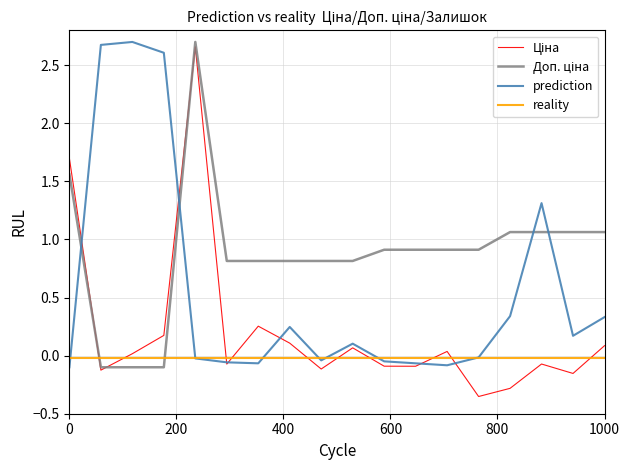

Reading right to left, extract all data points from this chart.

Ціна: 0.1	-0.2	-0.1	-0.3	-0.4	0.0	-0.1	-0.1	0.1	-0.1	0.1	0.3	-0.1	2.7	0.2	0.0	-0.1	1.7
Доп. ціна: 1.1	1.1	1.1	1.1	0.9	0.9	0.9	0.9	0.8	0.8	0.8	0.8	0.8	2.7	-0.1	-0.1	-0.1	1.6
prediction: 0.3	0.2	1.3	0.3	-0.0	-0.1	-0.1	-0.0	0.1	-0.0	0.2	-0.1	-0.1	-0.0	2.6	2.7	2.7	-0.1
reality: -0.0	-0.0	-0.0	-0.0	-0.0	-0.0	-0.0	-0.0	-0.0	-0.0	-0.0	-0.0	-0.0	-0.0	-0.0	-0.0	-0.0	-0.0